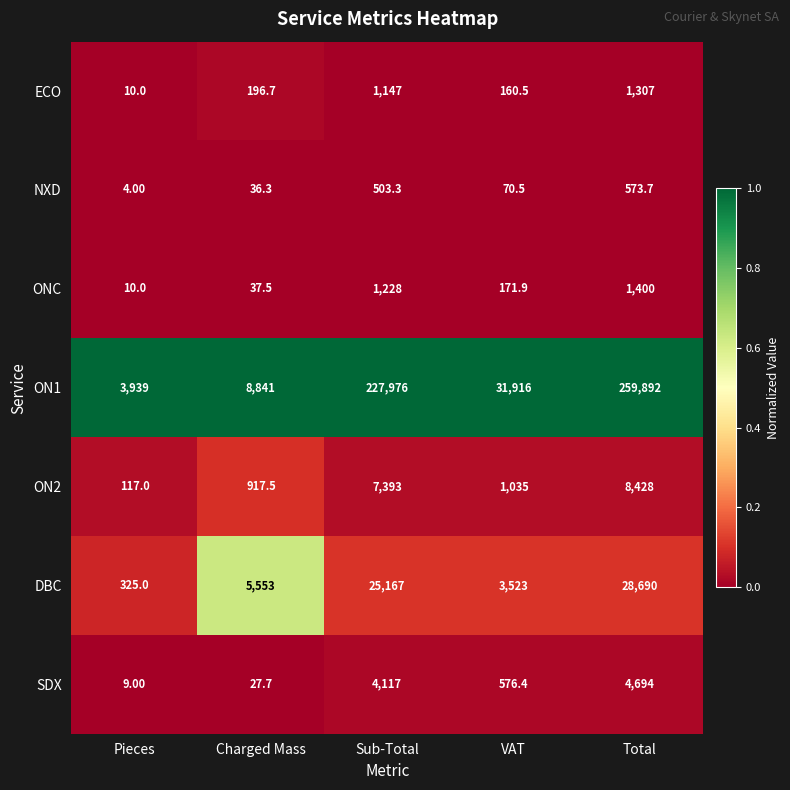

Rank the series by their maximum value, from highest to lowest.

ON1, DBC, ON2, SDX, ONC, ECO, NXD